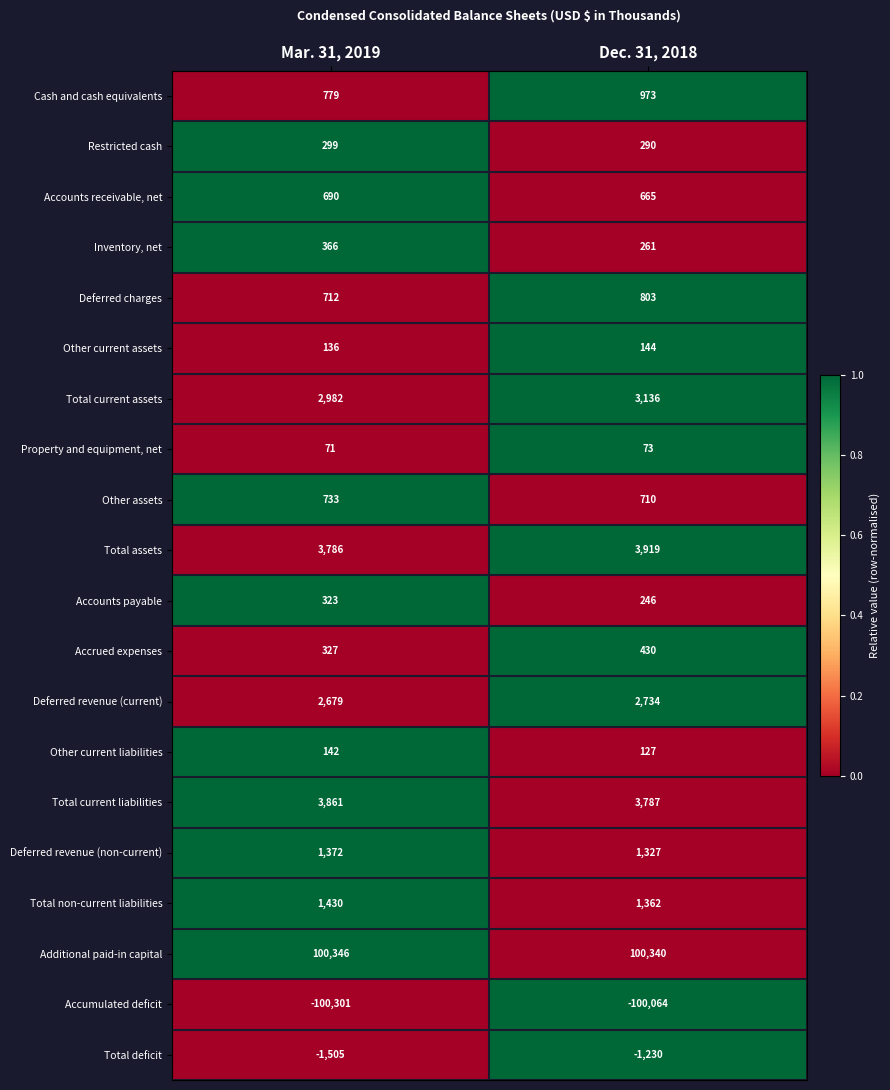

Count the number of data series in this chart.

20